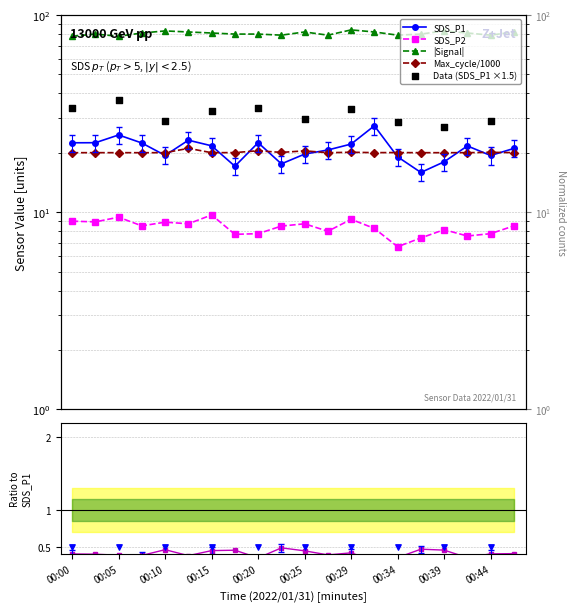

At which category is the sum across all series the highest?

00:32